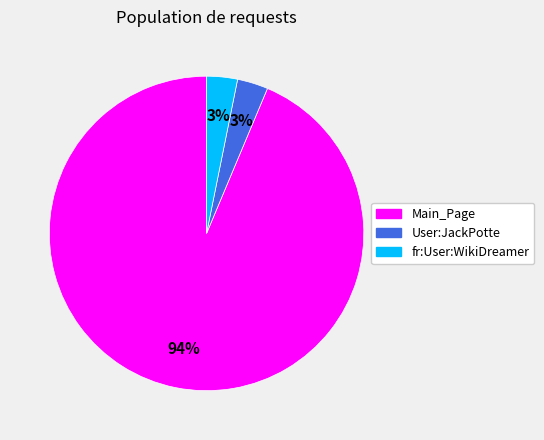

How many slices are in this pie chart?

3